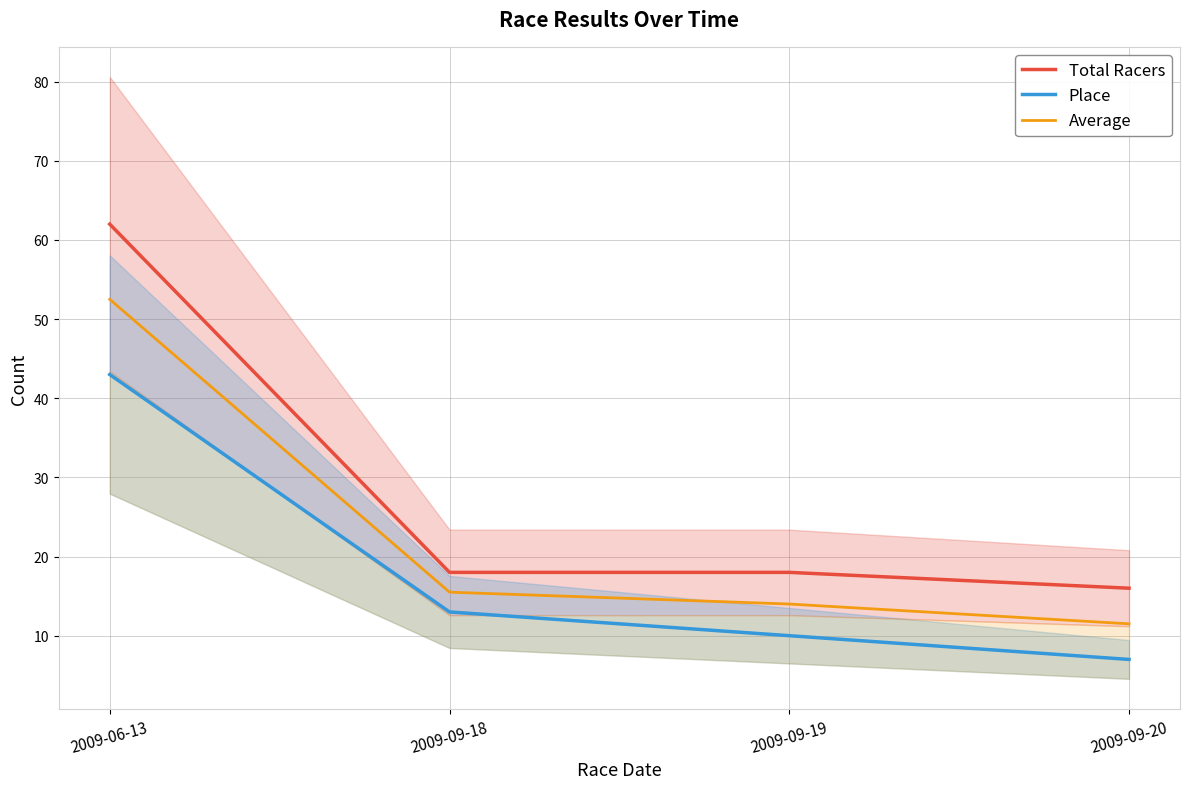

What position from the left is 2009-09-18?

2